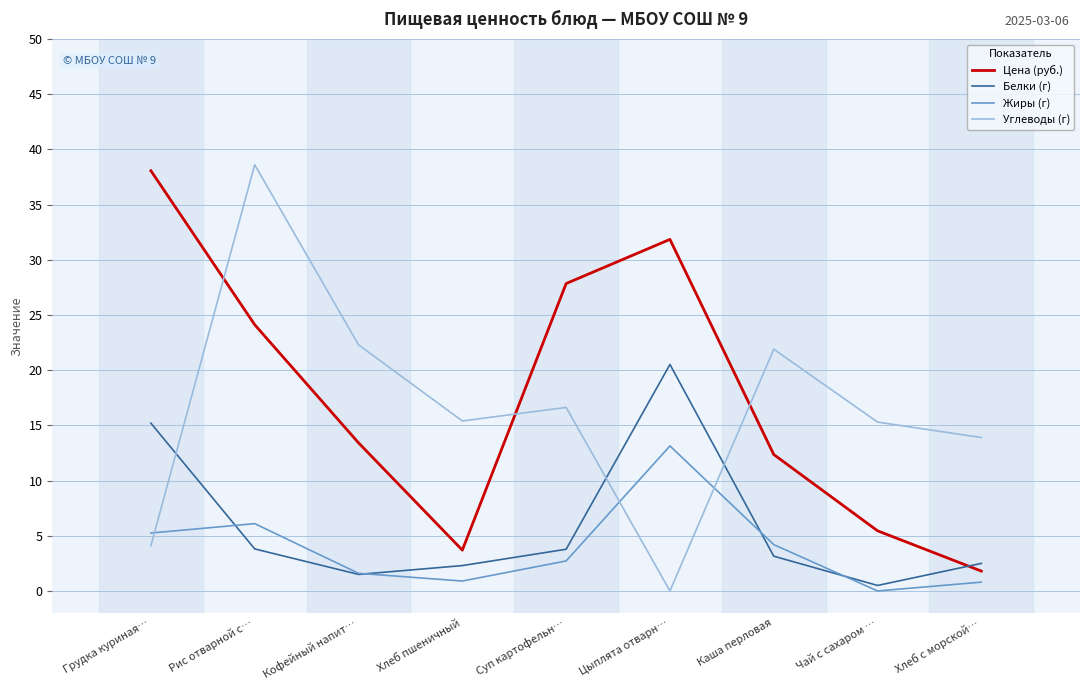

At how many categories does at least one series exceed 15?

8